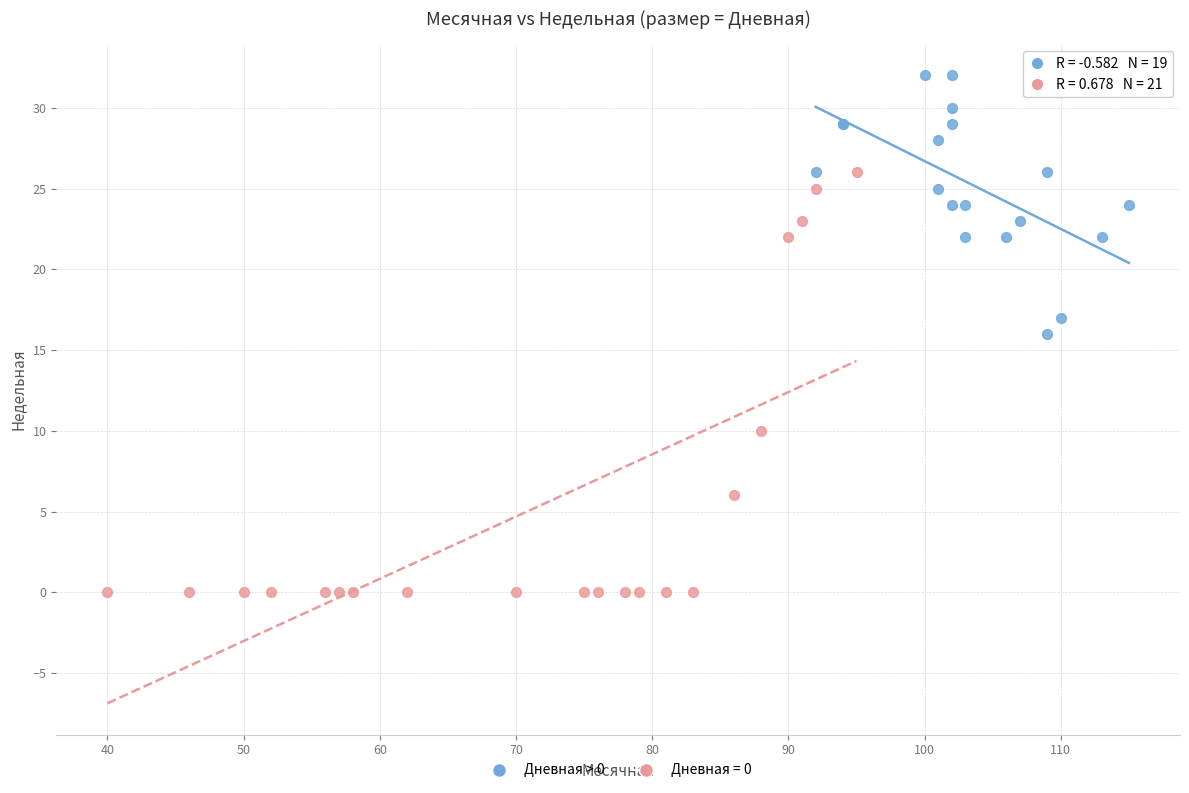

Which series contains the highest Y value?

Дневная > 0